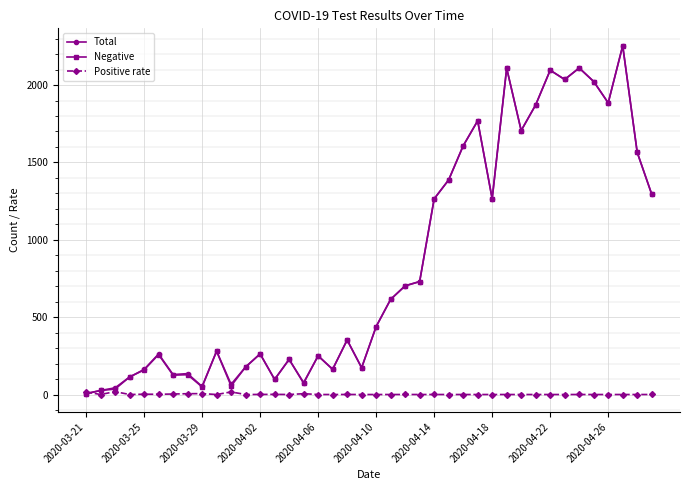

At how many categories does at least one series exceed 1142?

16